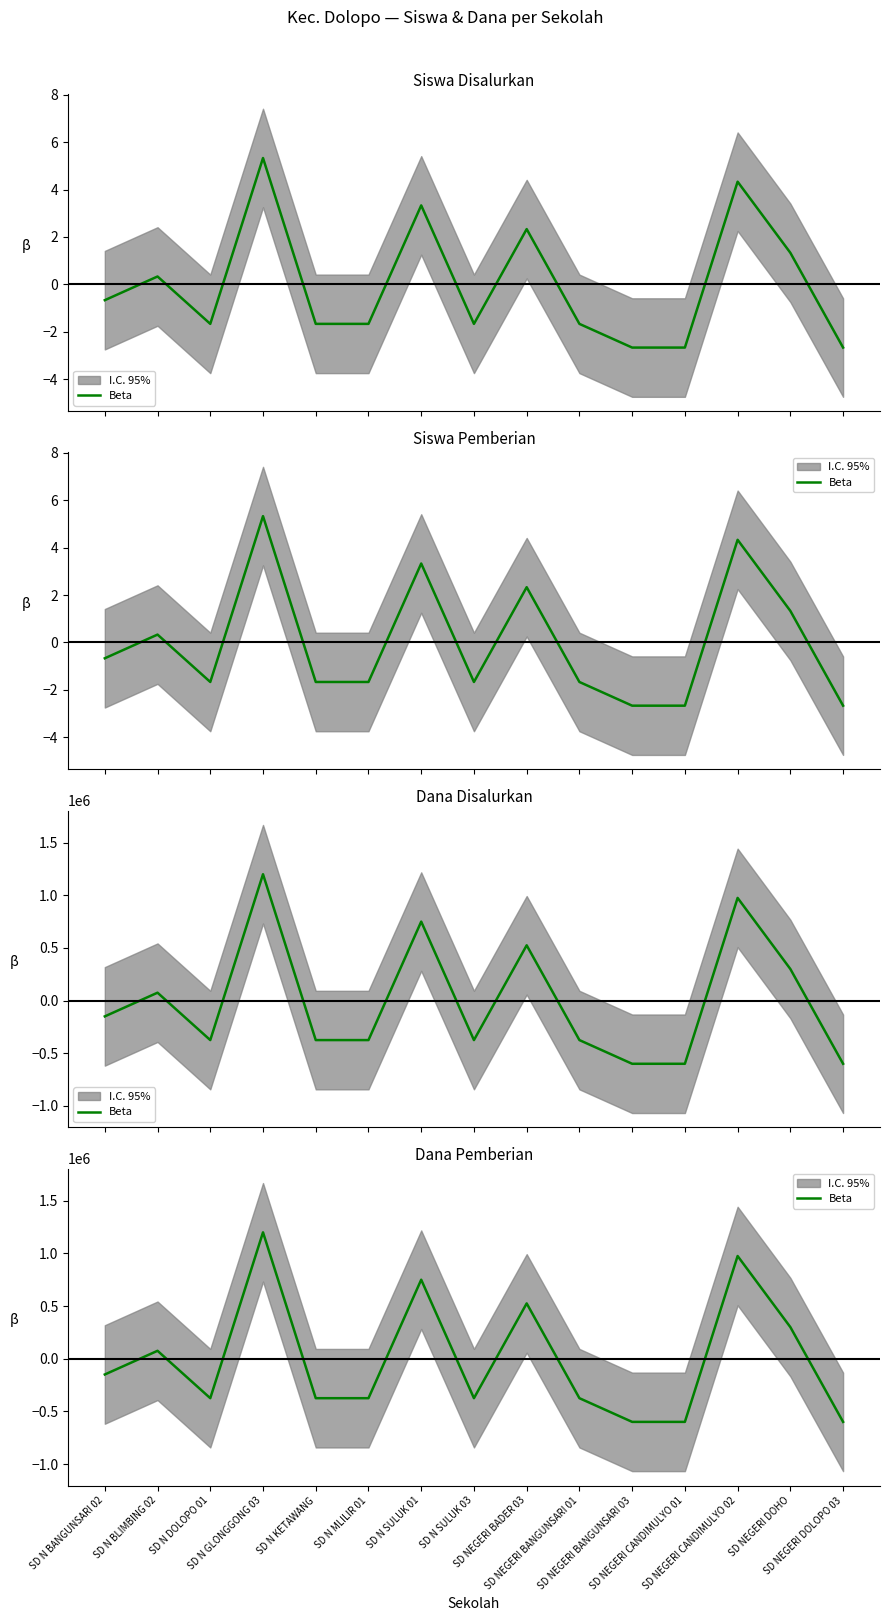

Which label corresponds to the largest value in the chart?

SD N GLONGGONG 03